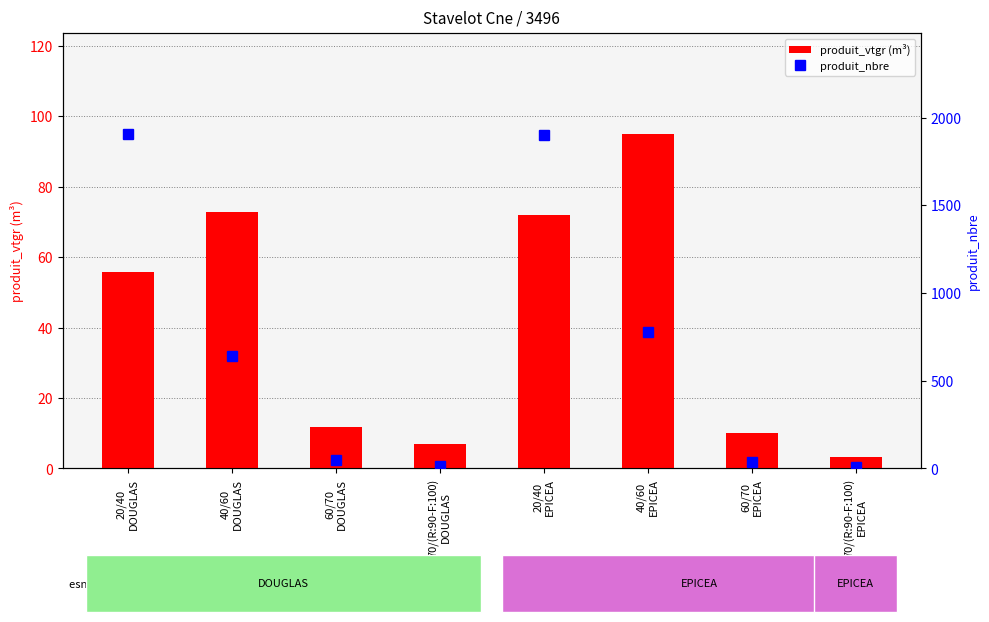

What are all the series names shown in the legend?

produit_vtgr (m³), produit_nbre